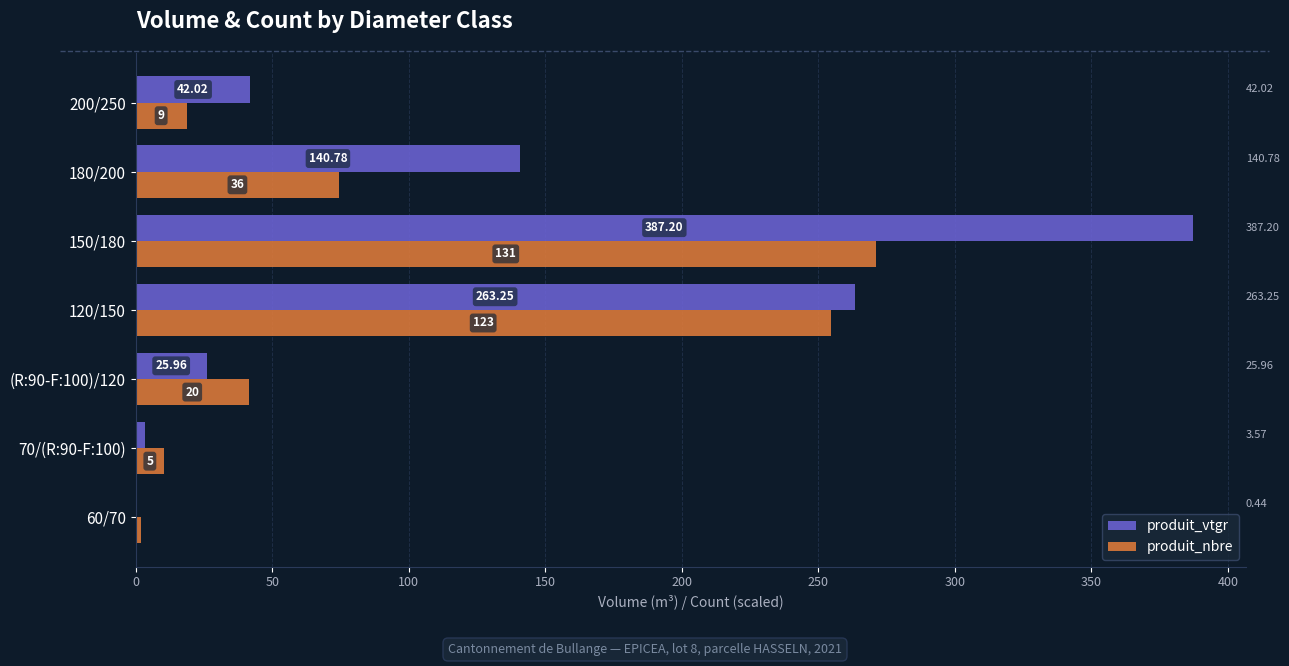

What is the sum of the produit_nbre values at 180/200 and 200/250?

93.1